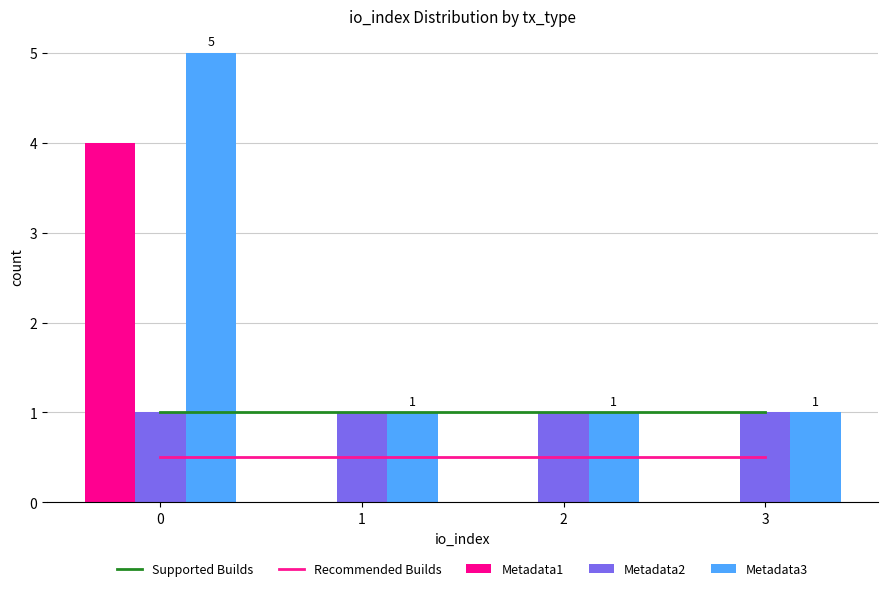

True or false: Supported Builds has a value of 1.5 at 2.

False